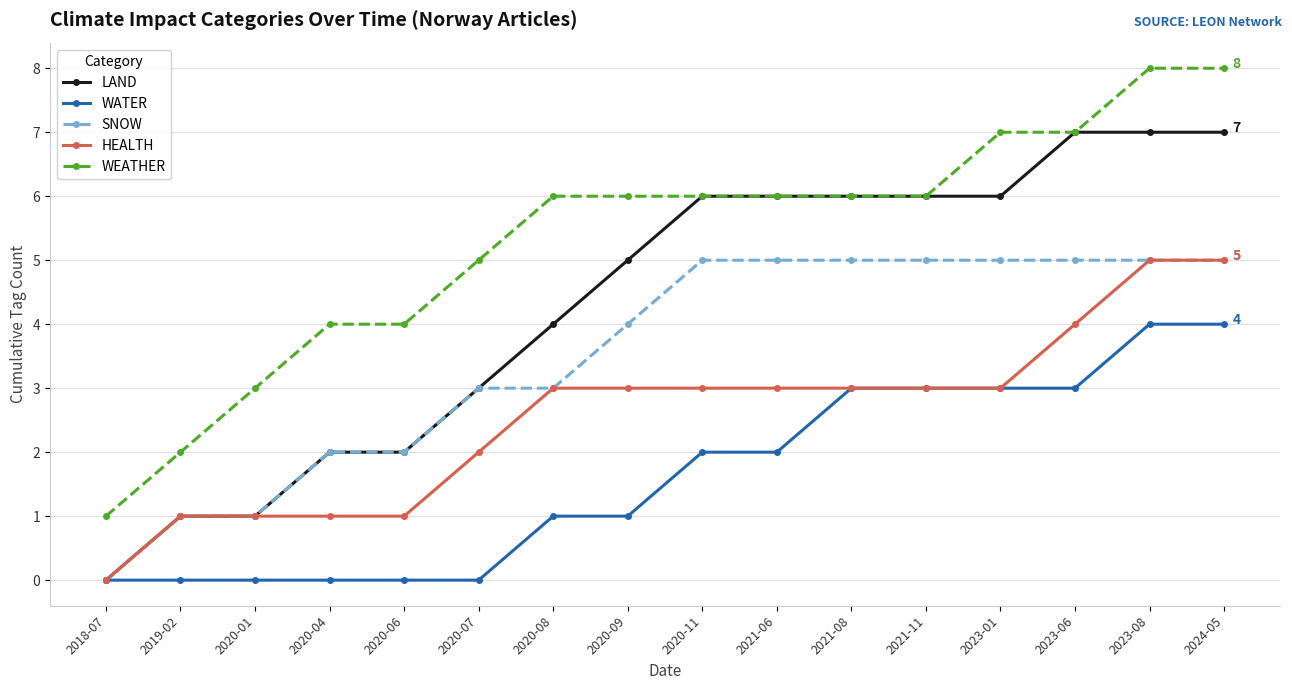

Rank the series by their average value, from highest to lowest.

WEATHER, LAND, SNOW, HEALTH, WATER